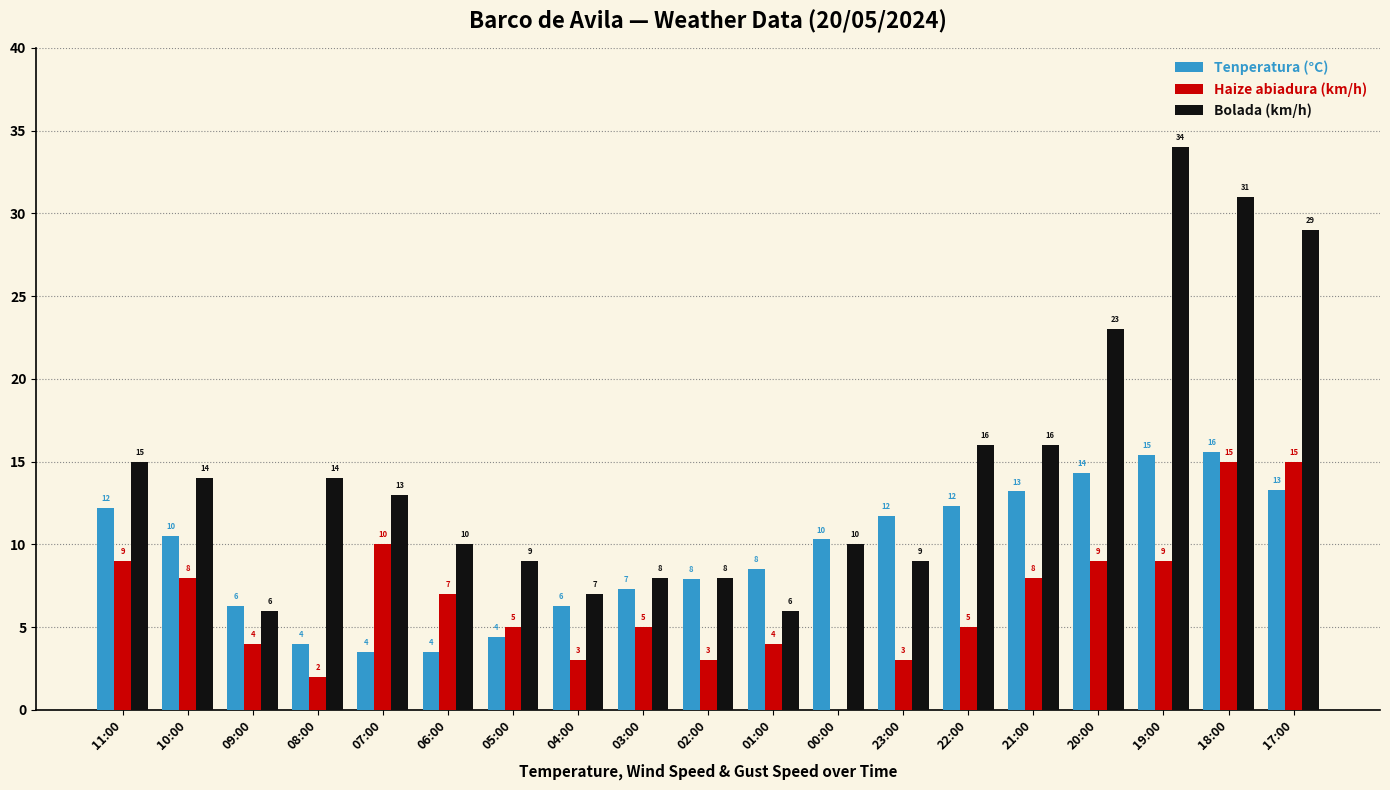

Which series has the largest range (max minus min)?

Bolada (km/h)